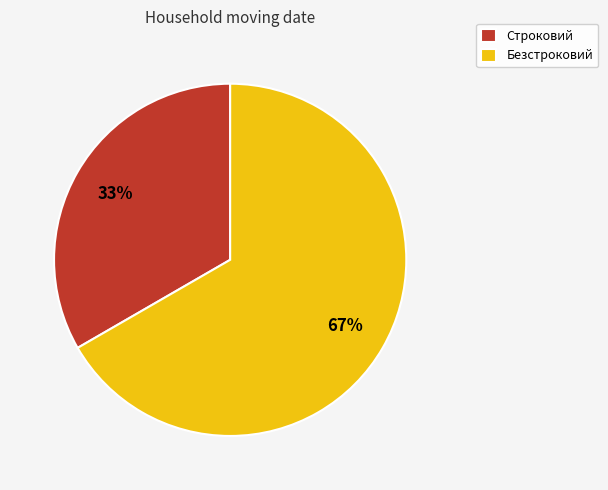

To the nearest percent, what is the average slice percentage?

50%